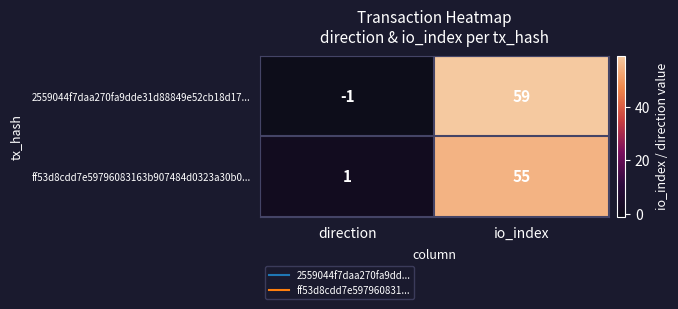

What is the difference between the maximum and minimum values in the ff53d8cdd7e59796083163b907484d0323a30b0... series?

54